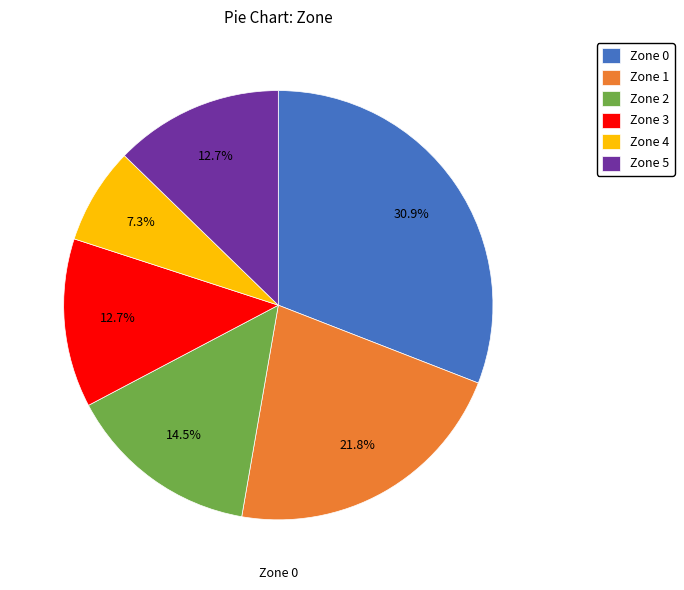

To the nearest percent, what is the difference between the largest and smallest slice percentages?

24%